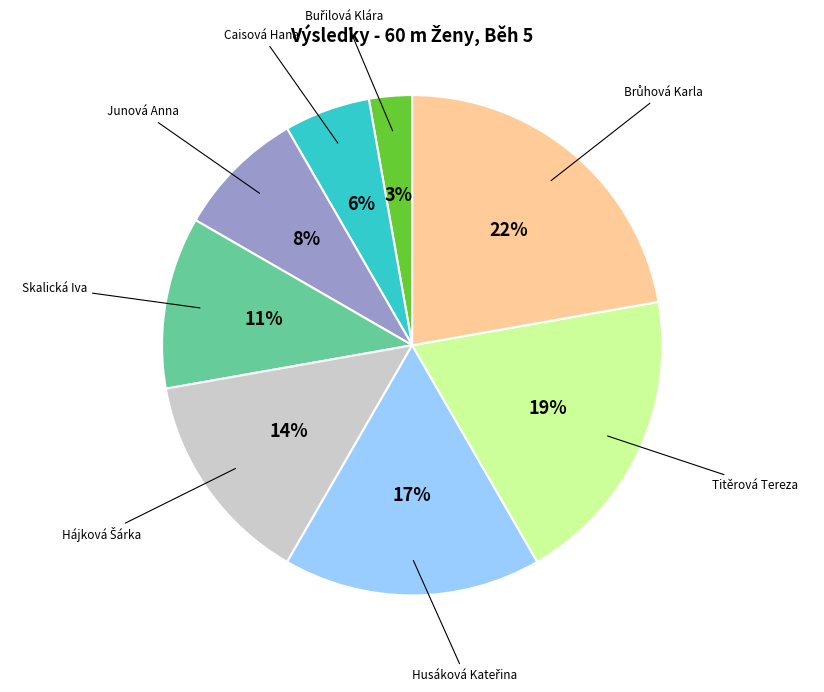

To the nearest percent, what is the average slice percentage?

12%